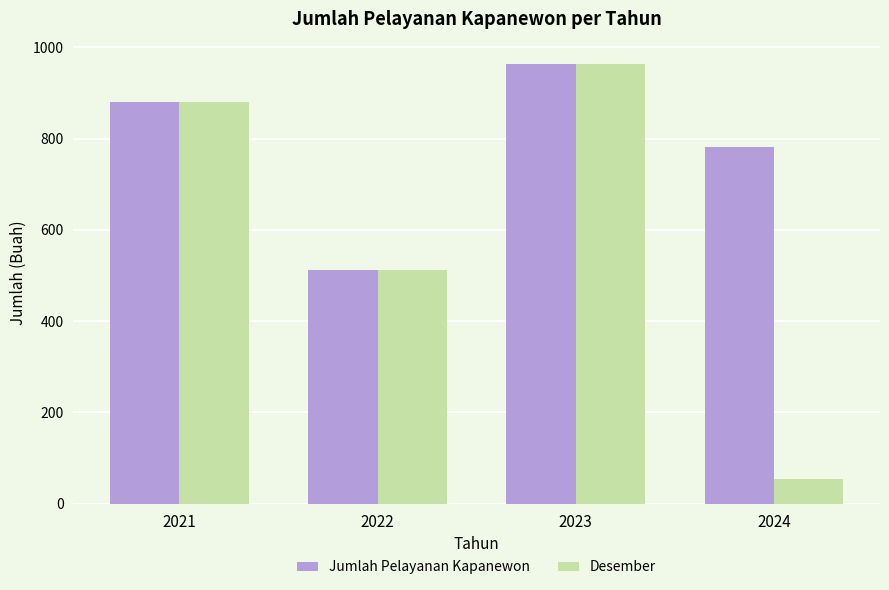

What is the smallest value displayed?

54